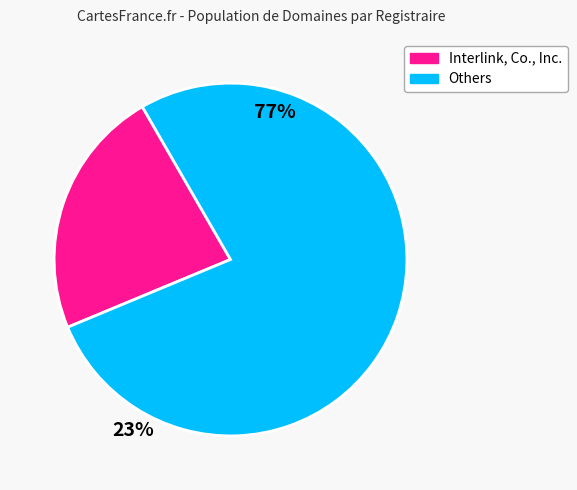

Is there any slice that represents more than half of the pie?

Yes